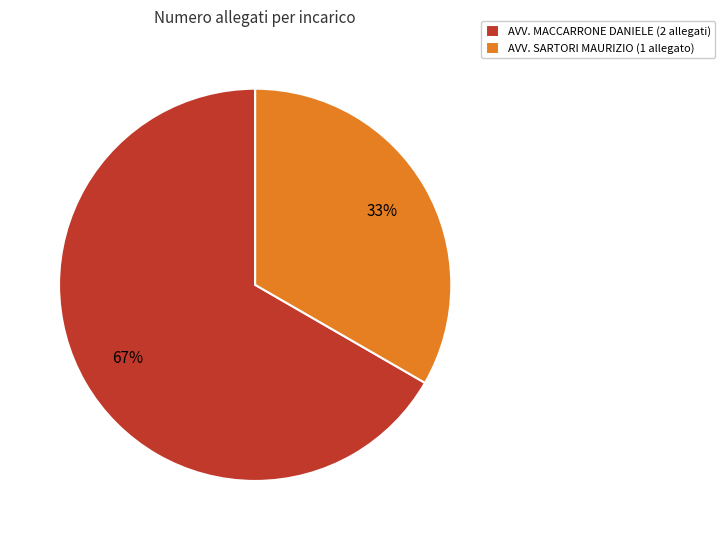

Is the sum of AVV. MACCARRONE DANIELE (2 allegati) and AVV. SARTORI MAURIZIO (1 allegato) greater than half?

Yes